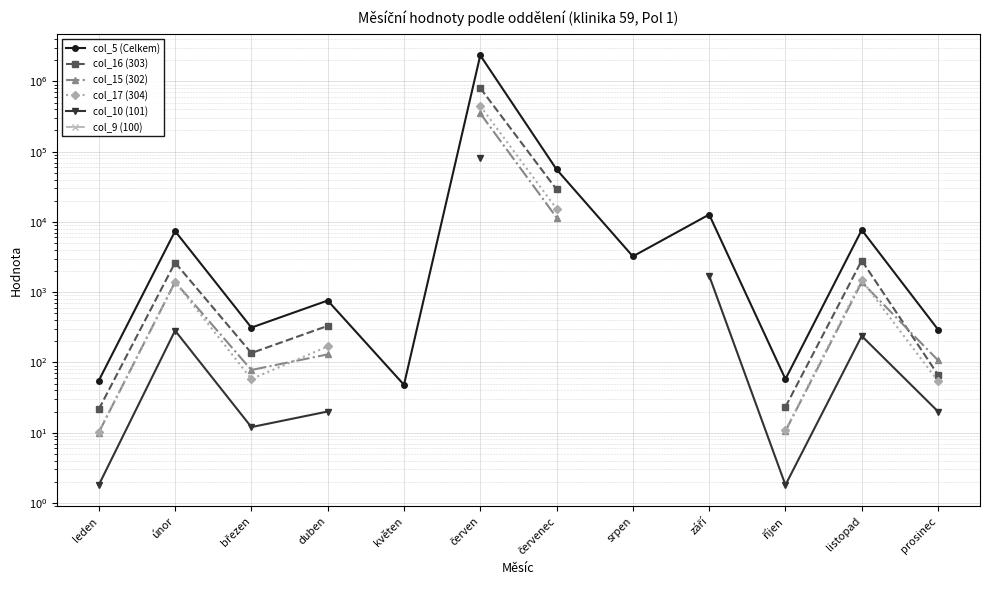

True or false: col_17 (304) and col_9 (100) intersect in this chart.

False